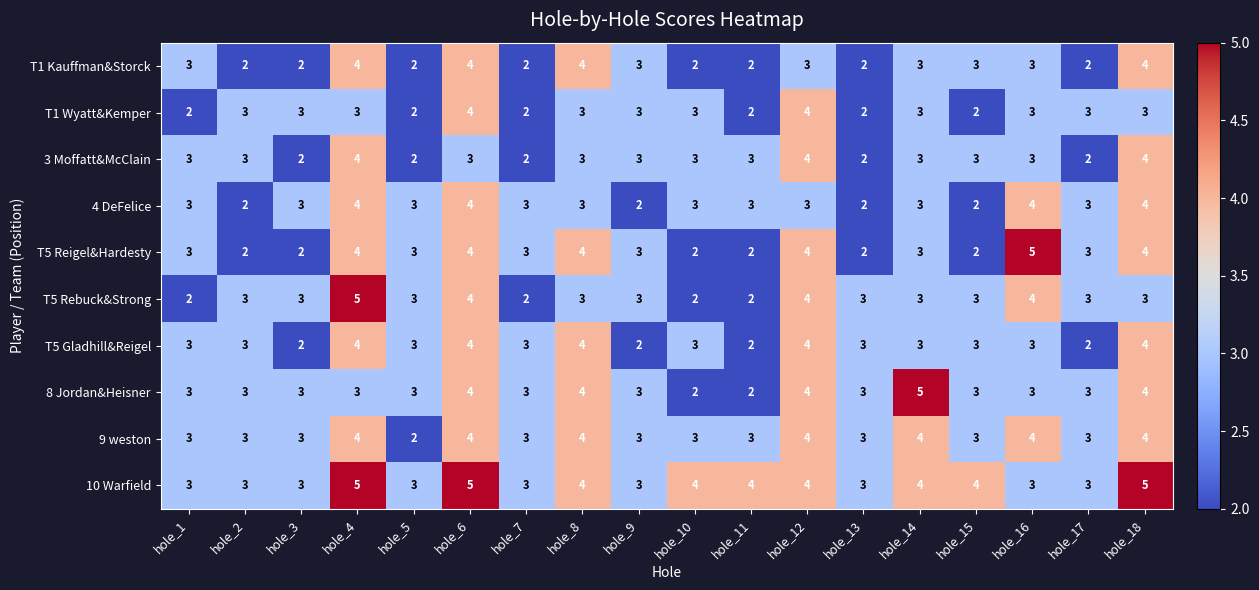

What is the total value across all series at hole_12?

38